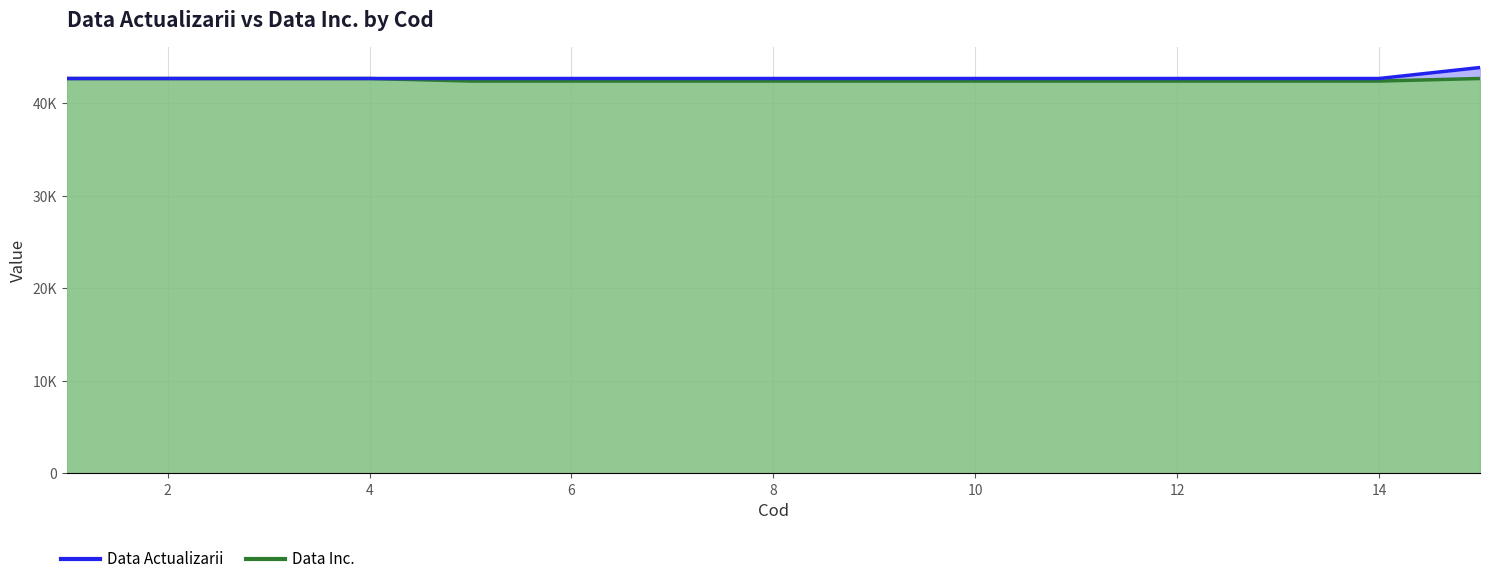

At which label does Data Inc. reach its minimum?

5